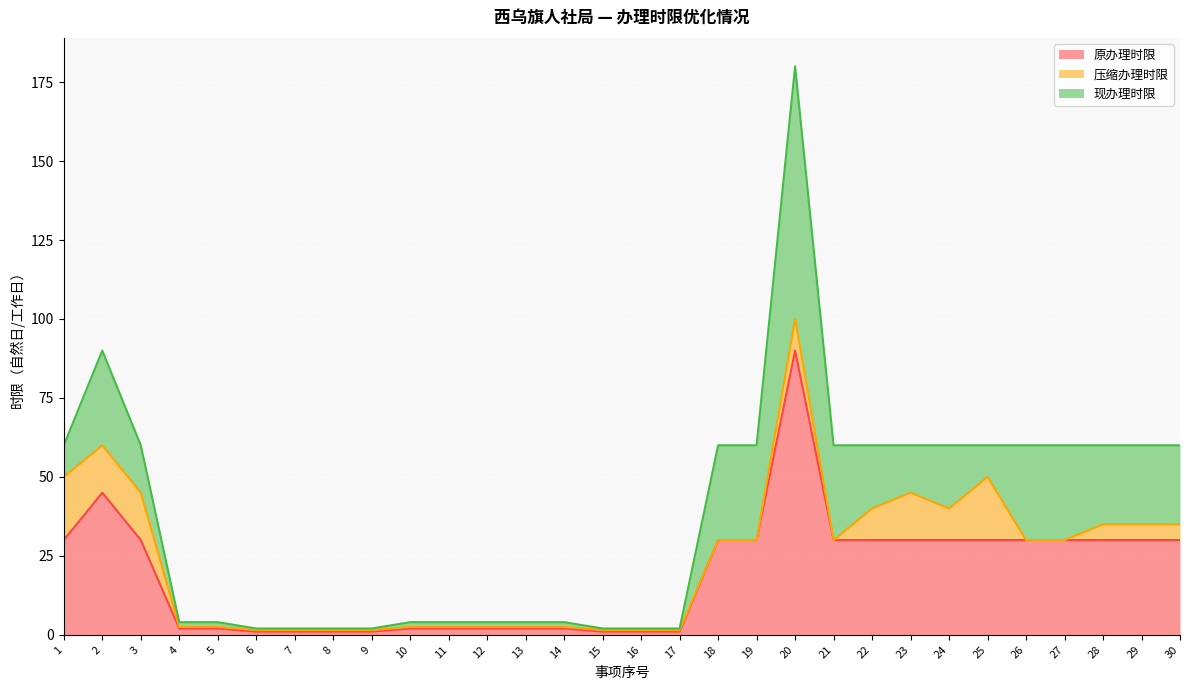

What is the average value of the 现办理时限 series?

14.6